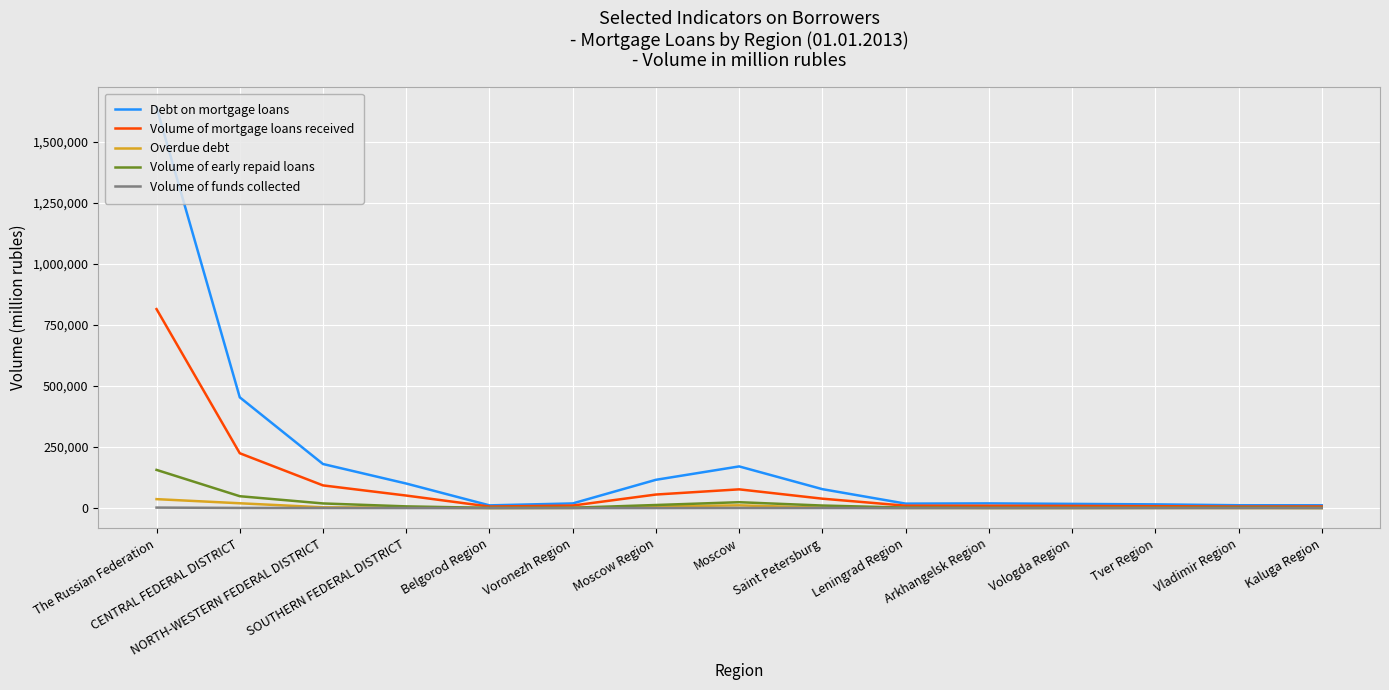

Which series has the largest range (max minus min)?

Debt on mortgage loans